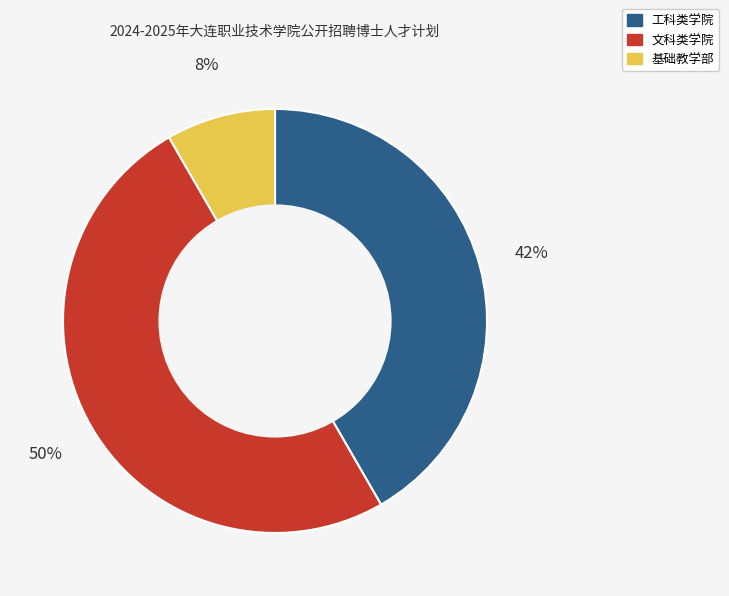

To the nearest percent, what is the difference between the largest and smallest slice percentages?

42%